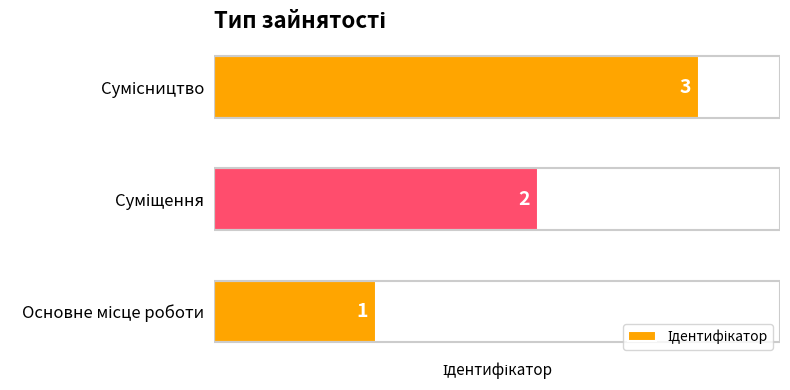

Count the values in the range 1 to 3.

3